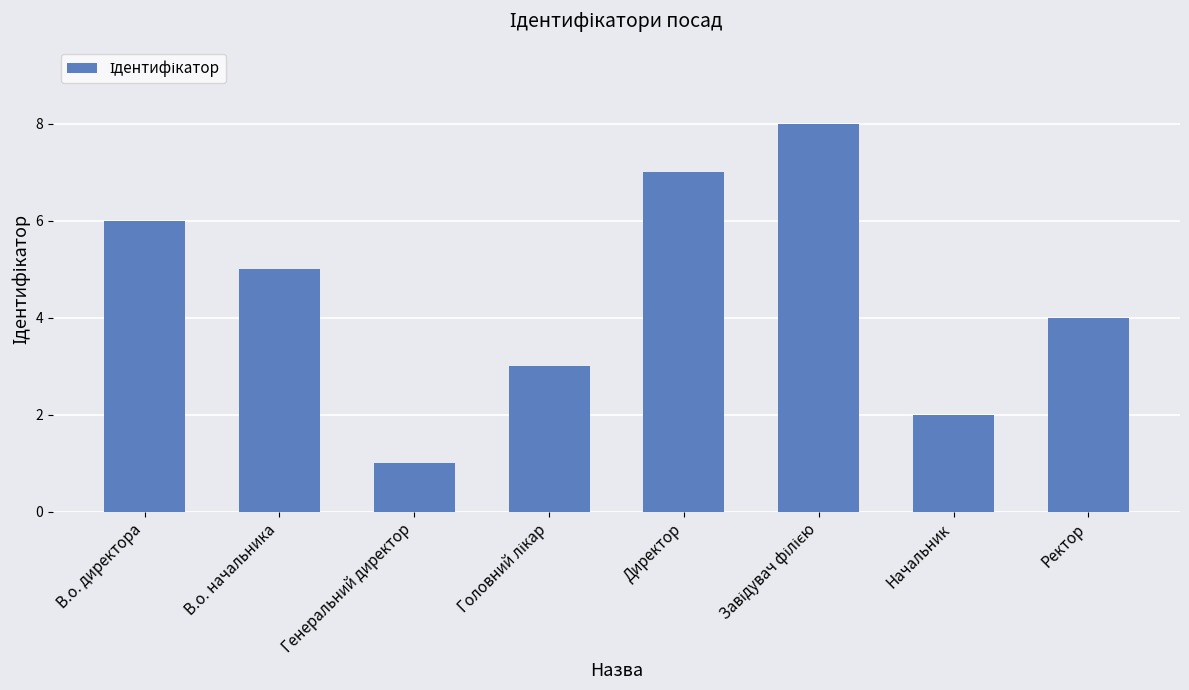

Which category has the lowest value across all series?

Генеральний директор